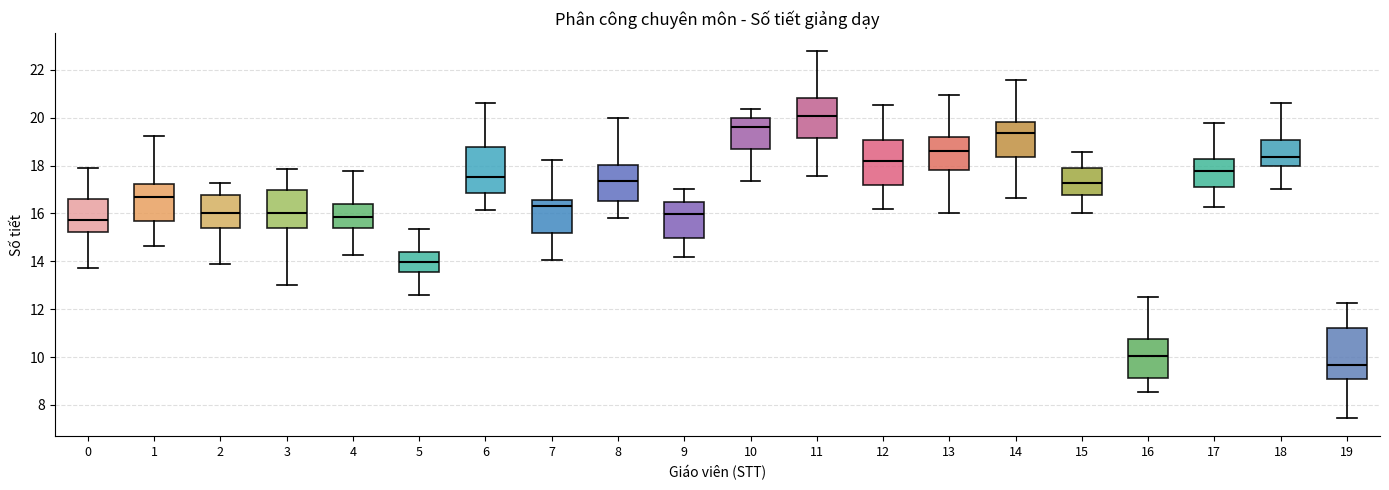

Which box is the tallest, from its lower edge to its upper edge?

19